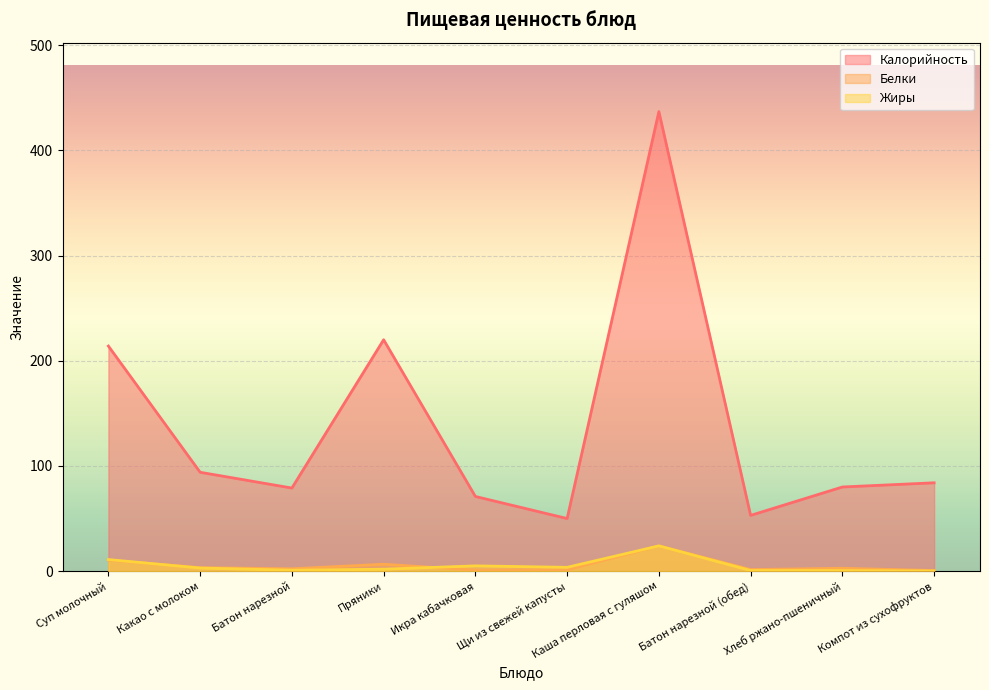

True or false: Калорийность and Белки intersect in this chart.

False